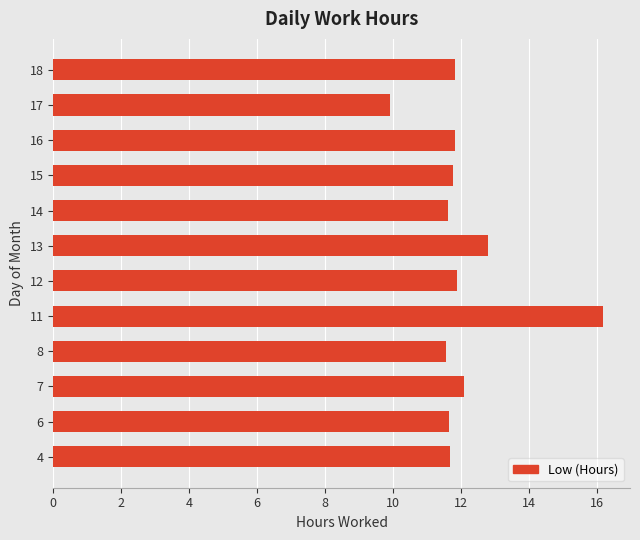

Read the value at 13.

12.8